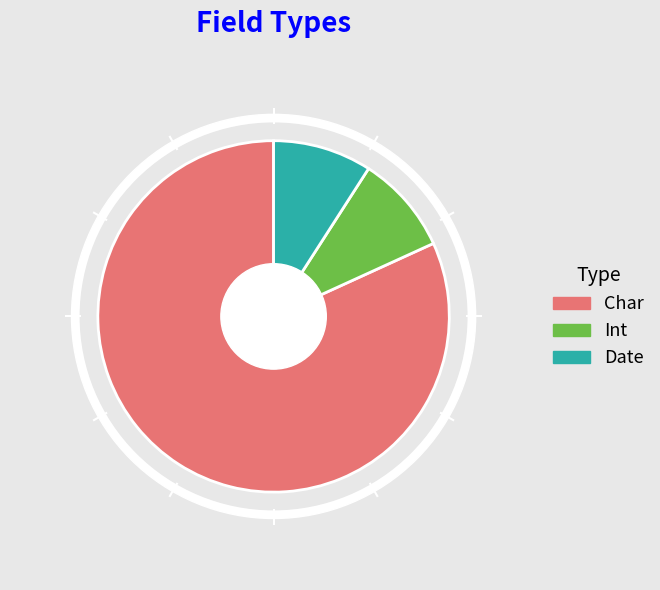

Which slice is the largest?

Char